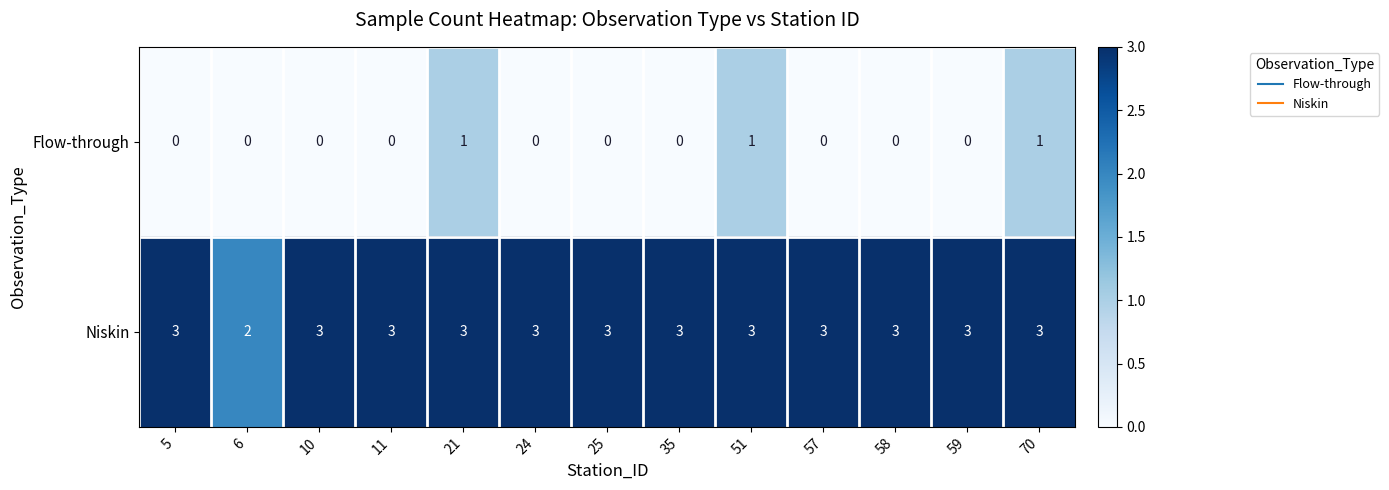

At 57, list the series in order from smallest to largest.

Flow-through, Niskin